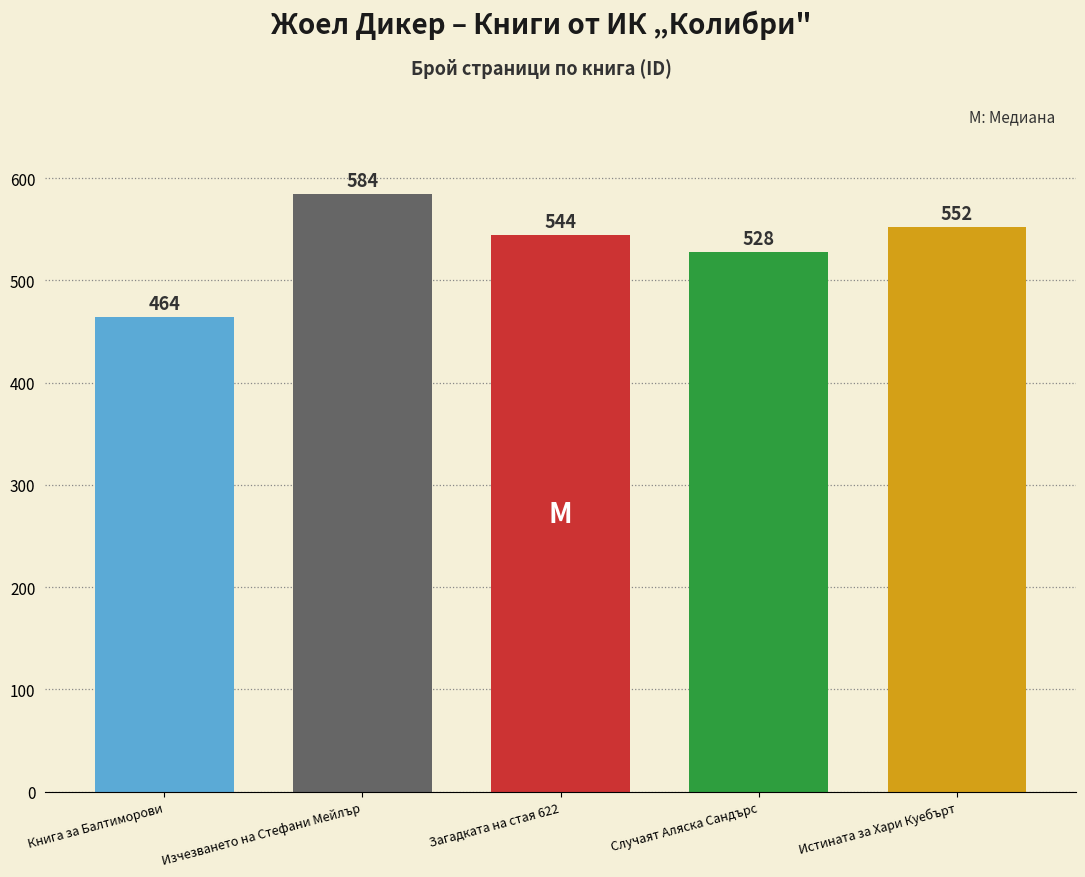

Reading left to right, what are all the values shown in this chart?

464	584	544	528	552